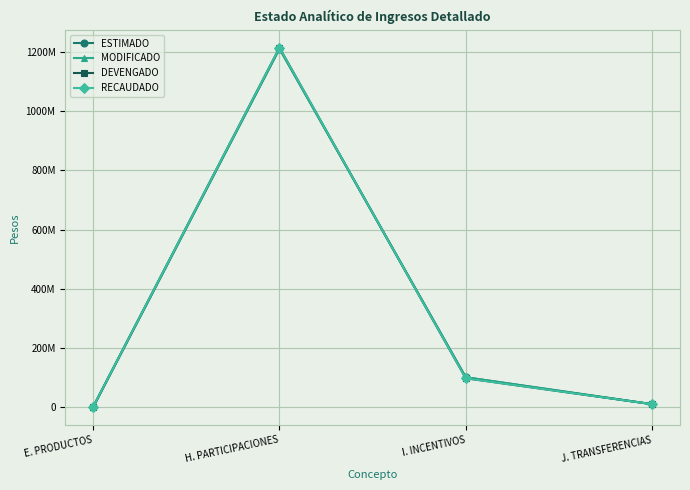

Is this an area chart (filled region under the line)?

No